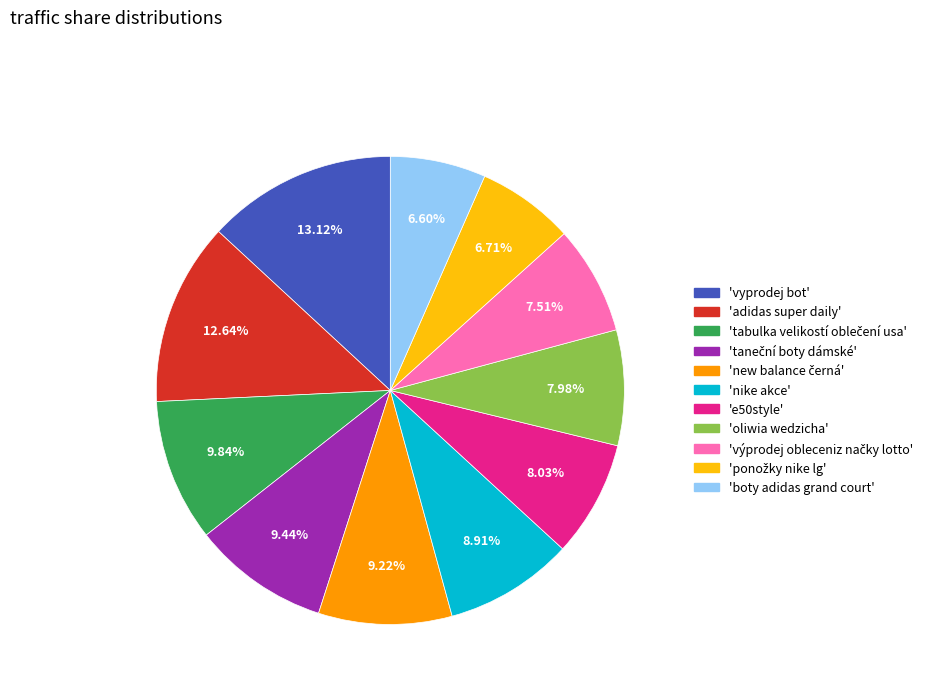

Is there a majority slice in this chart?

No